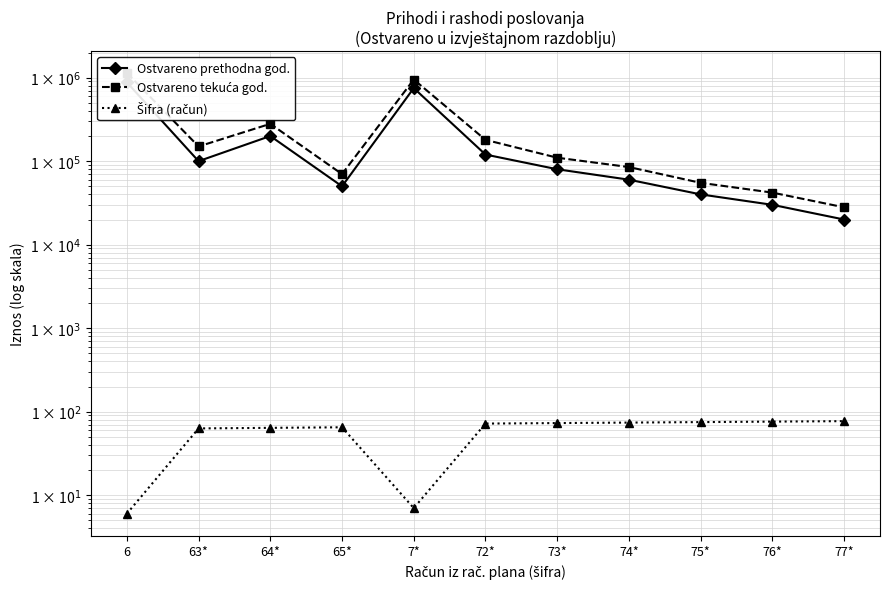

What are all the series names shown in the legend?

Ostvareno prethodna god., Ostvareno tekuća god., Šifra (račun)